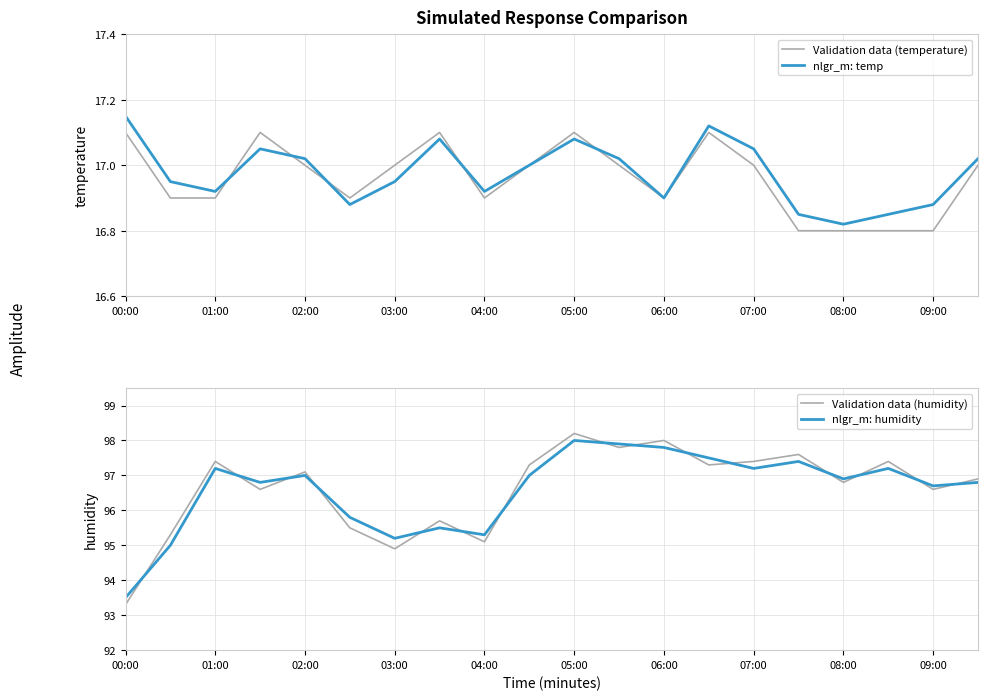

The value of Validation data (temperature) at 04:00 is 16.9. True or false?

True